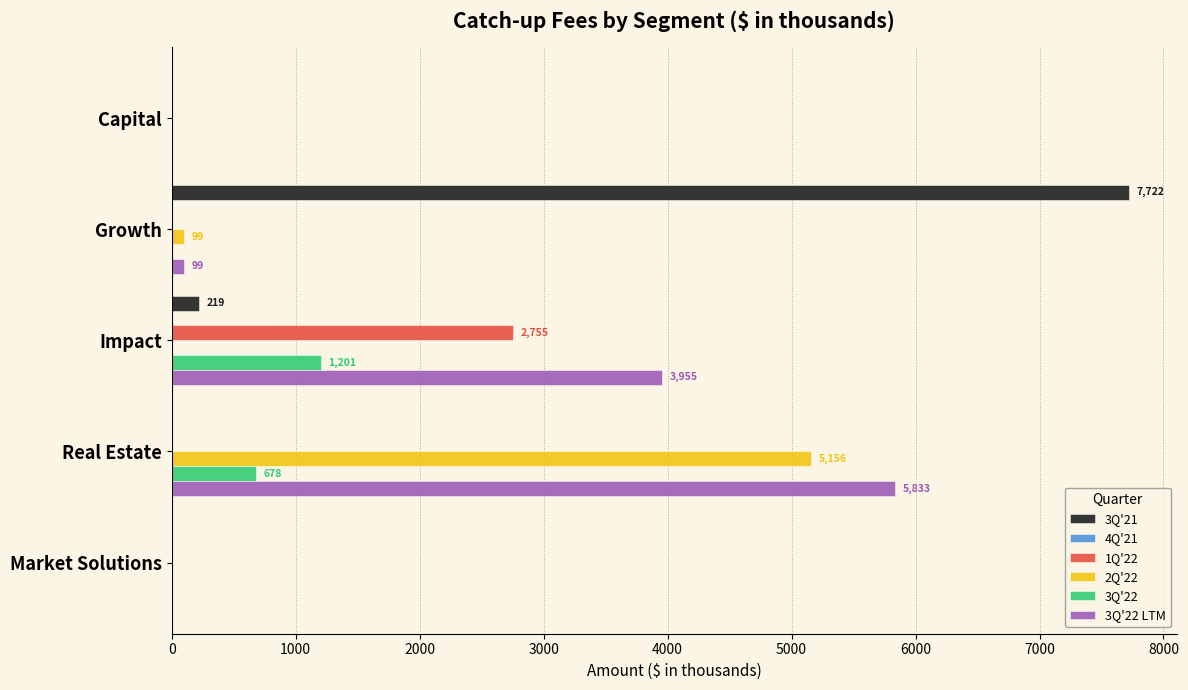

Which label corresponds to the largest value in the chart?

Growth